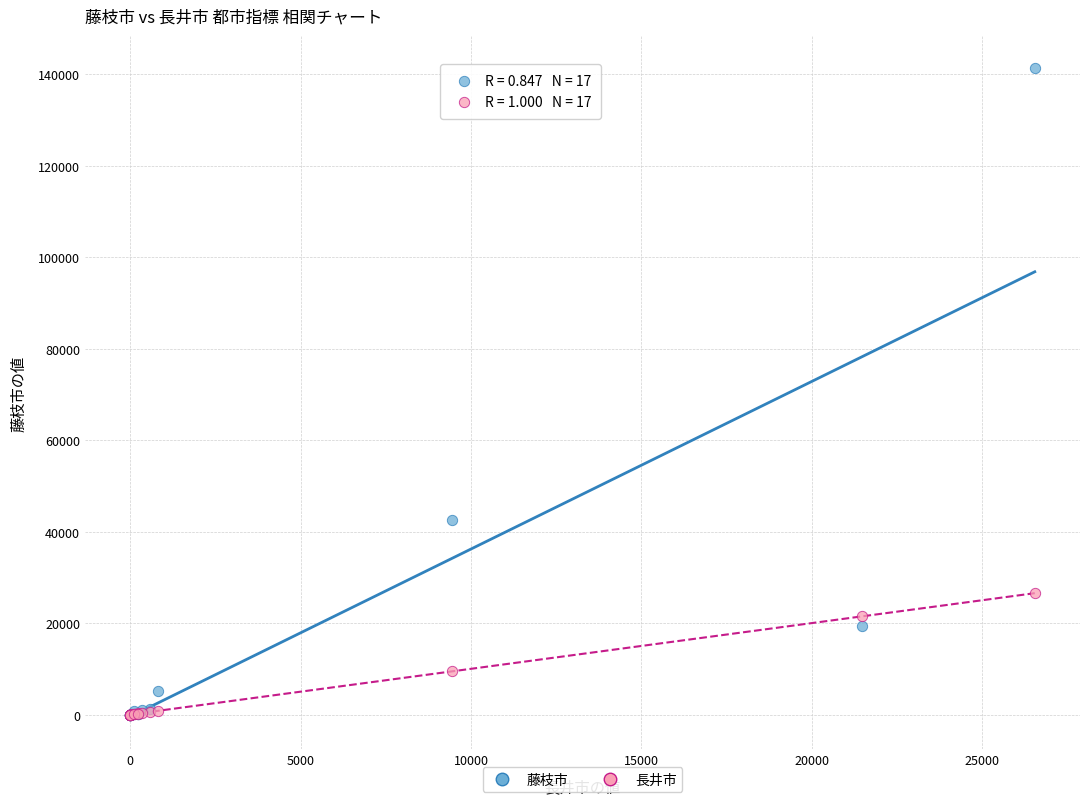

In the 長井市 series, what Y value is closest to 13271?

9449.0